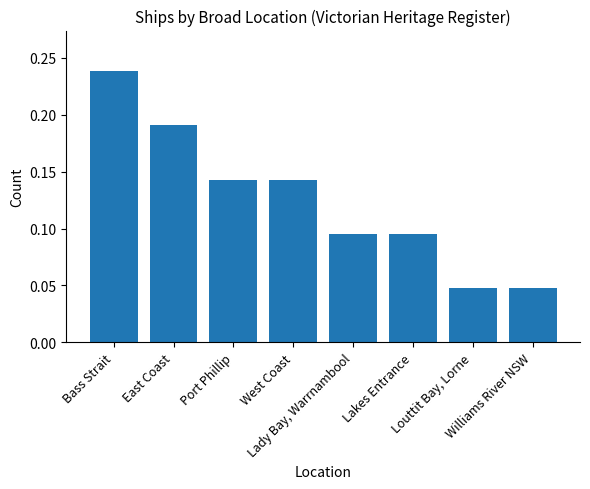

What is the sum of all values?

1.0